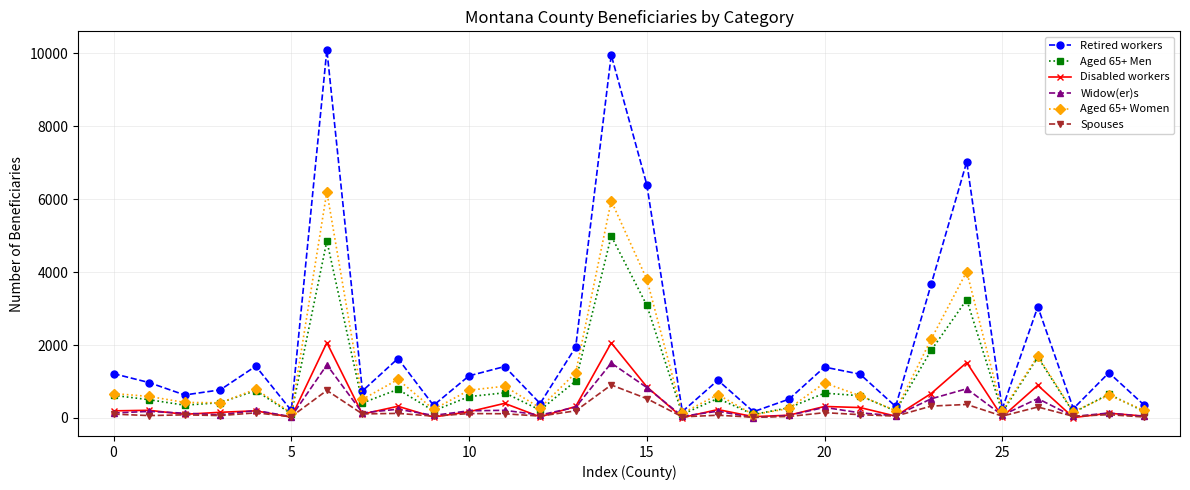

What is the difference between the maximum and minimum values in the Aged 65+ Women series?

6115